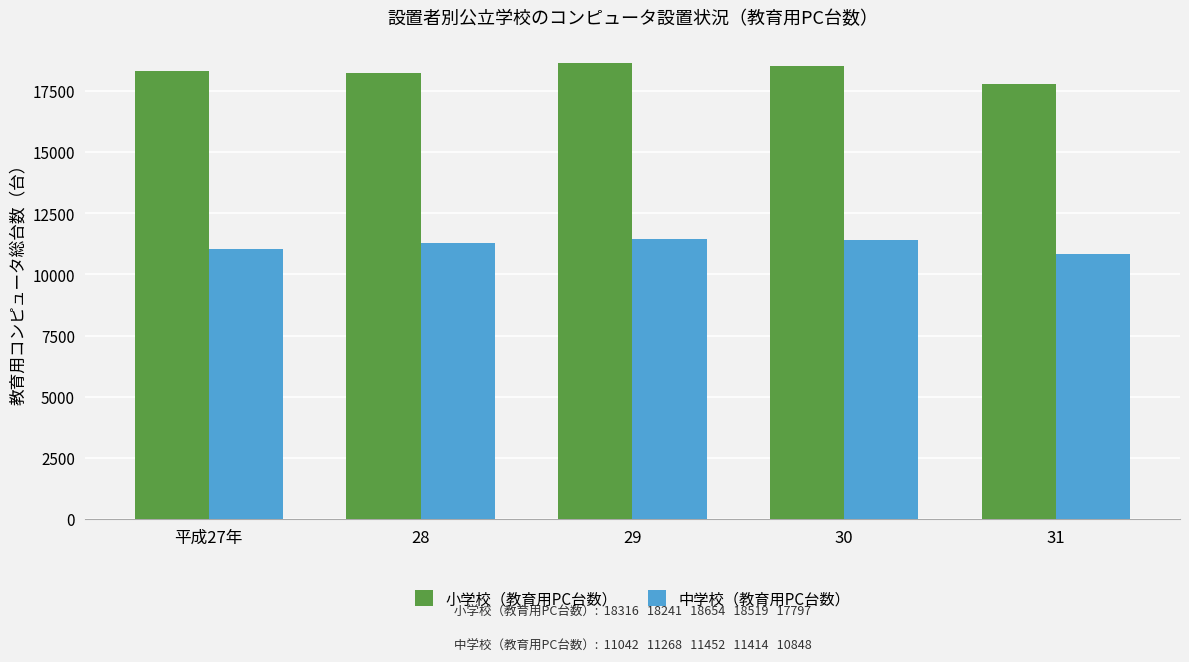

What is the difference between the maximum and minimum values in the 小学校（教育用PC台数） series?

857